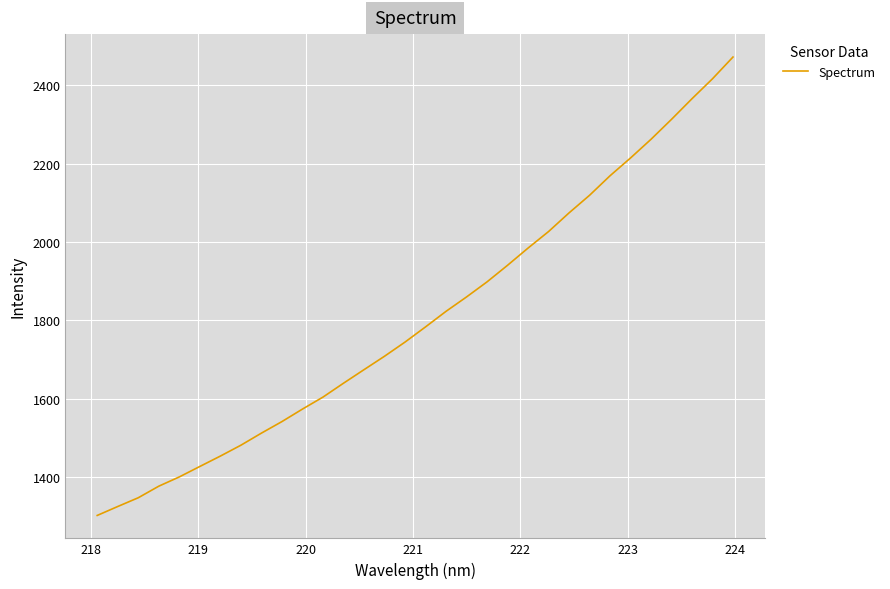

What is the maximum value shown in the chart?

2472.1